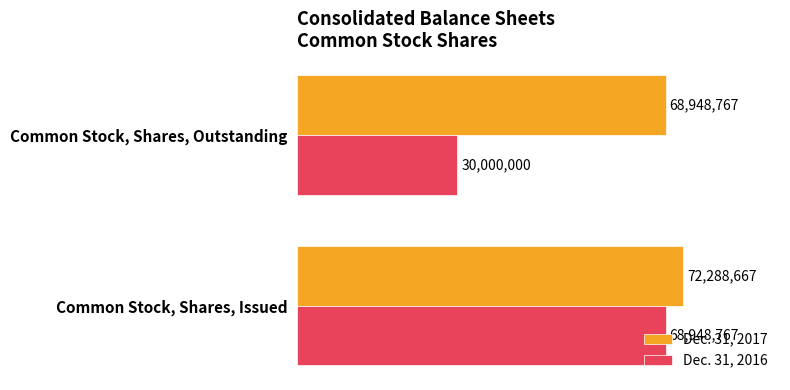

Which series has the widest spread of values?

Dec. 31, 2016